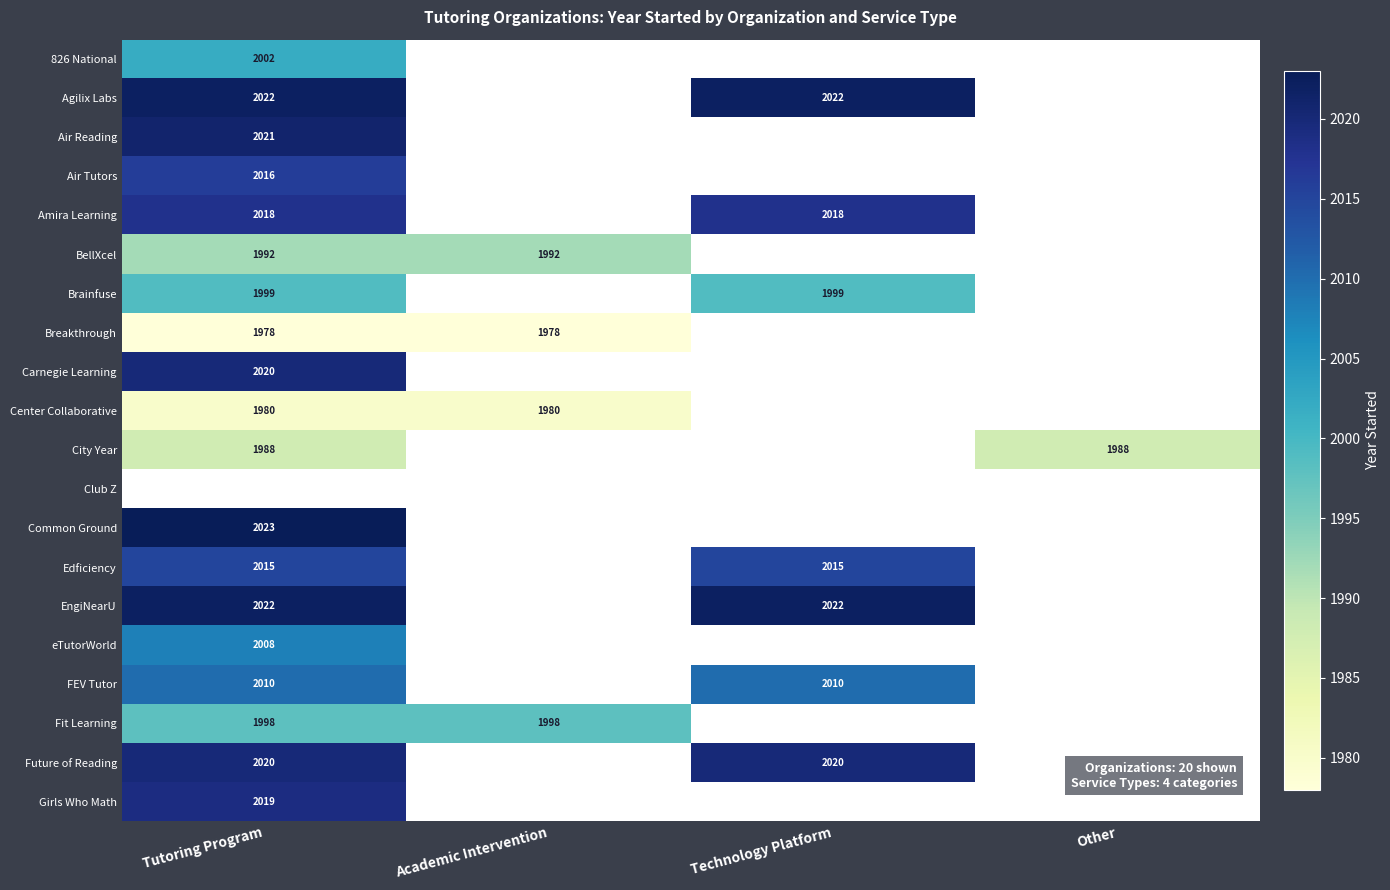

Is it true that EngiNearU equals 897 at Technology Platform?

False